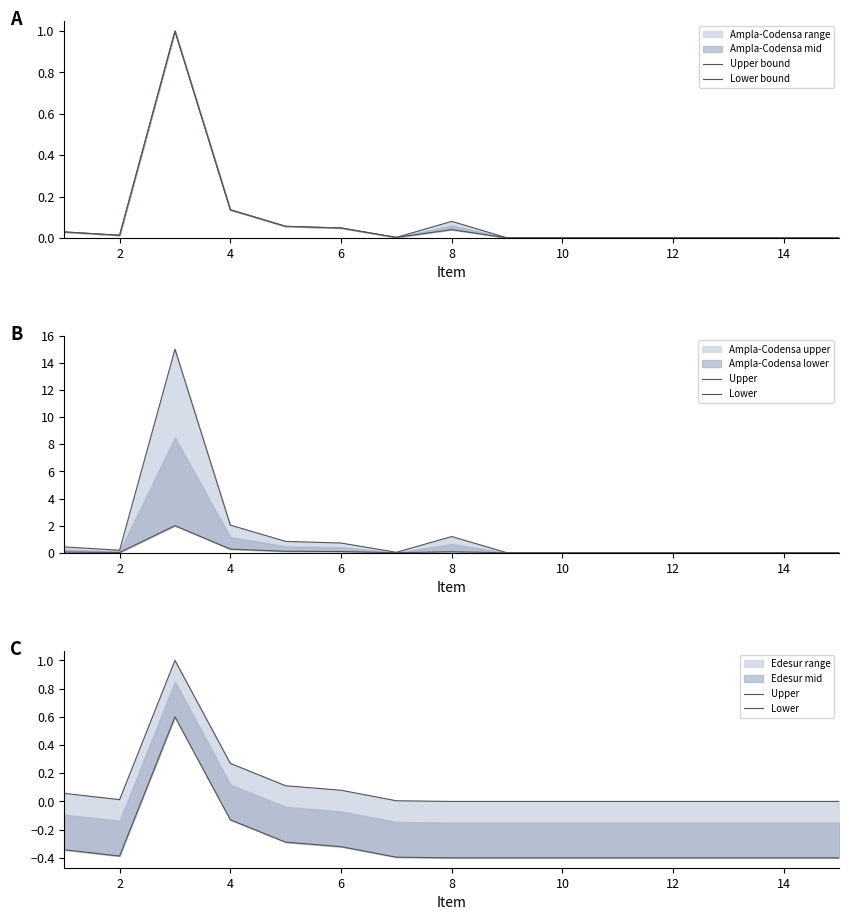

How many data points in Lower are less than 0?

14